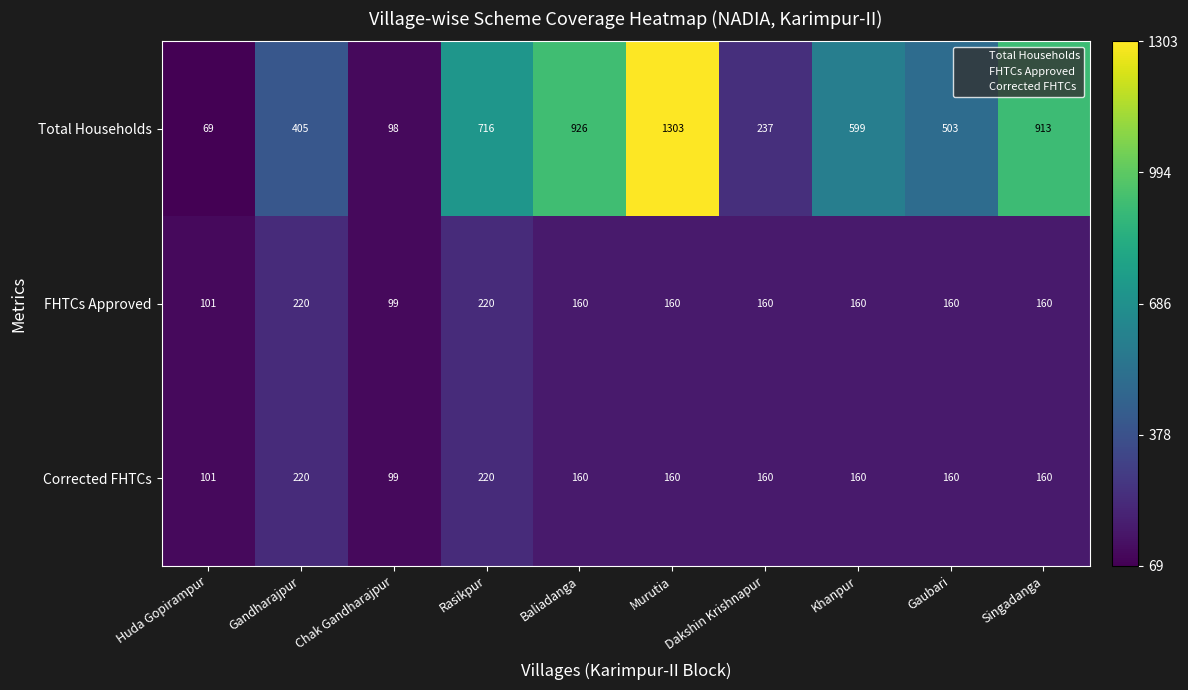

At which category is the sum across all series the highest?

Murutia